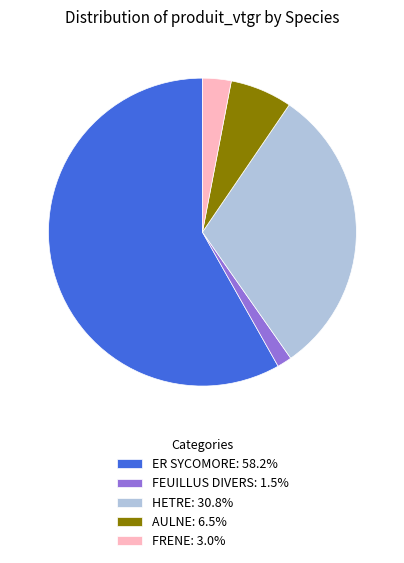

What is the largest slice in the pie chart?

ER SYCOMORE